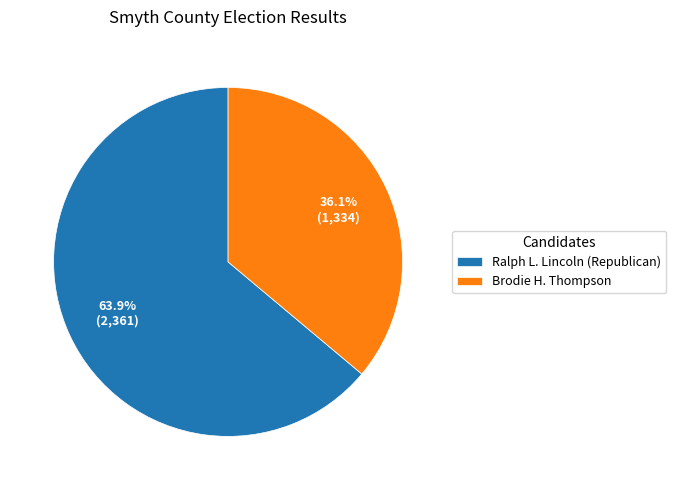

What is the ratio of the value at Ralph L. Lincoln (Republican) to the value at Brodie H. Thompson?

1.8